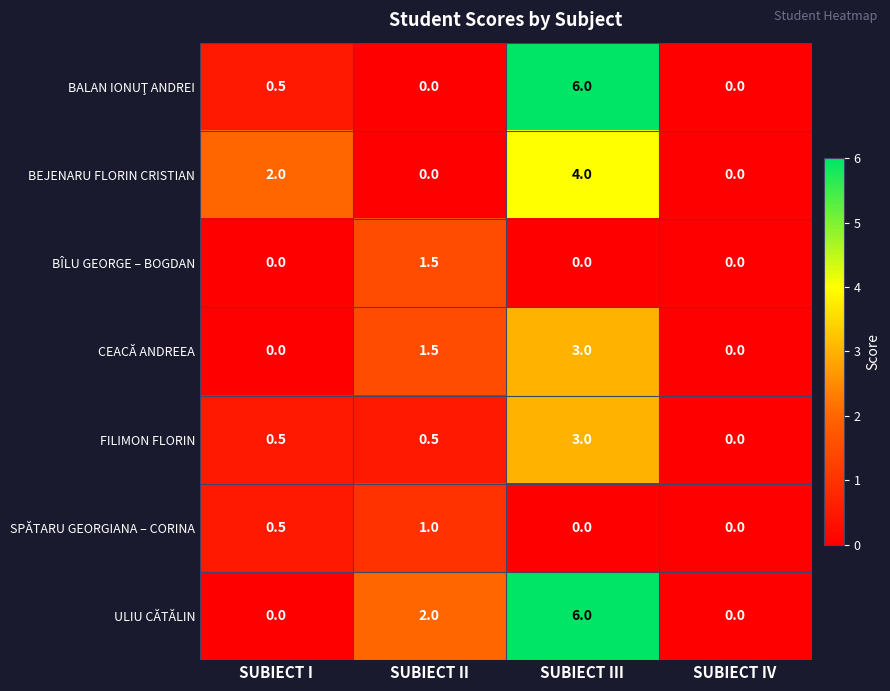

At which label does FILIMON FLORIN reach its peak?

SUBIECT III